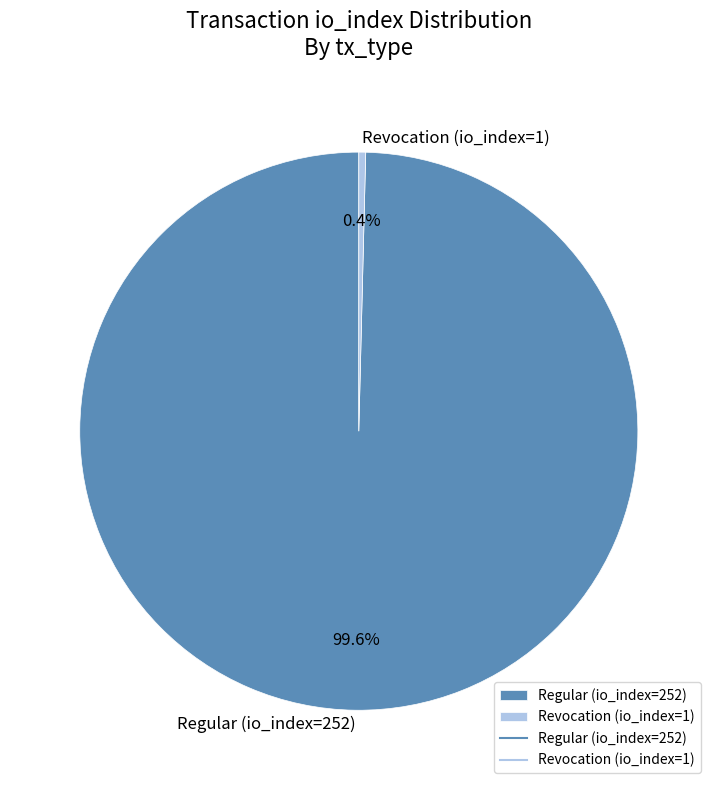

Which slice is the smallest?

Revocation (io_index=1)